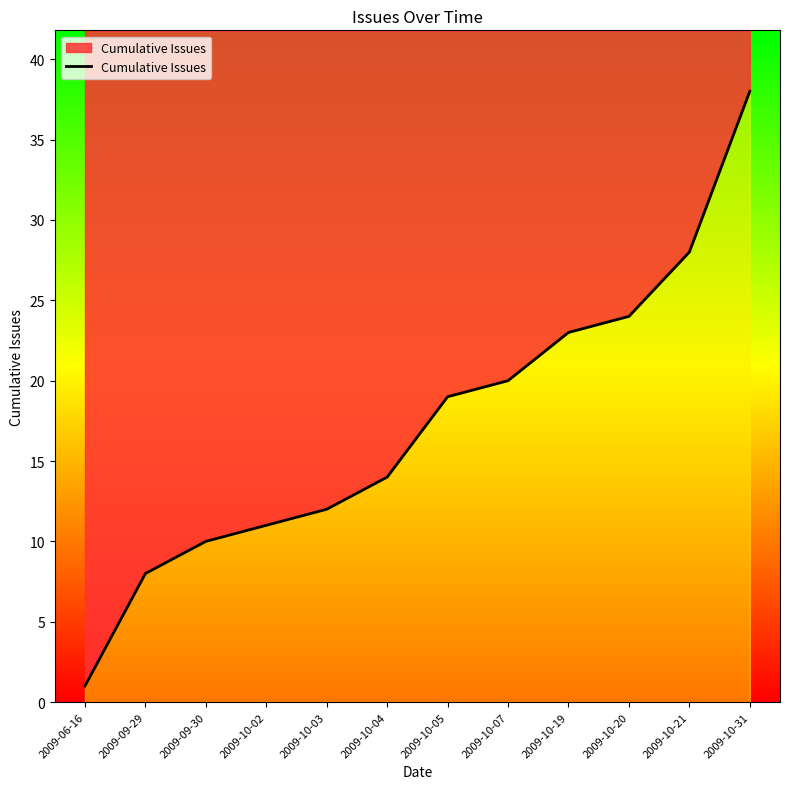

What is the label of the 9th point from the right?

2009-10-02